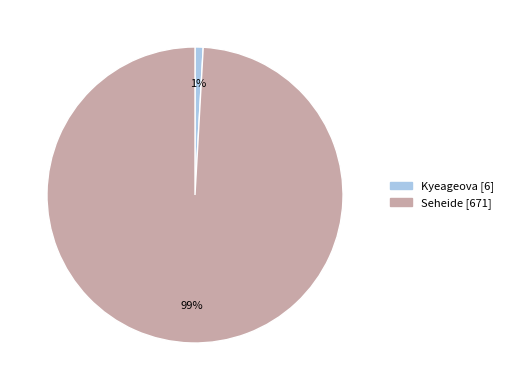

Rank the categories by value from highest to lowest.

Seheide, Kyeageova